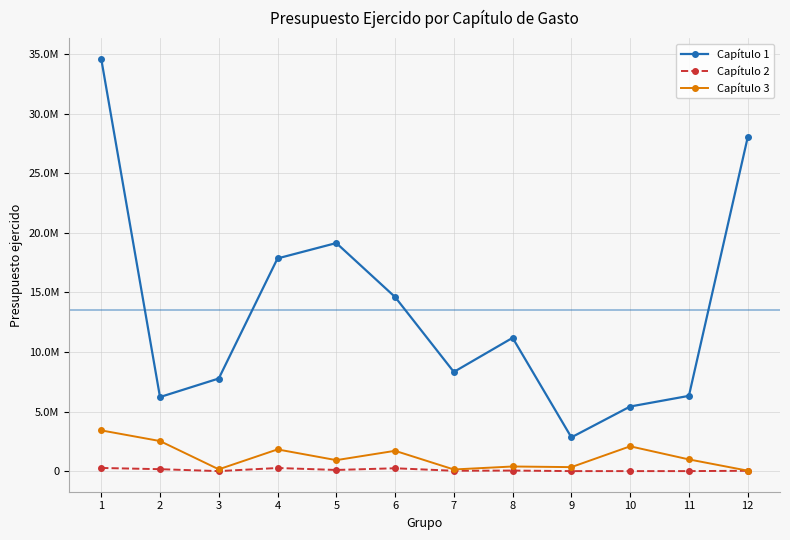

What are all the series names shown in the legend?

Capítulo 1, Capítulo 2, Capítulo 3